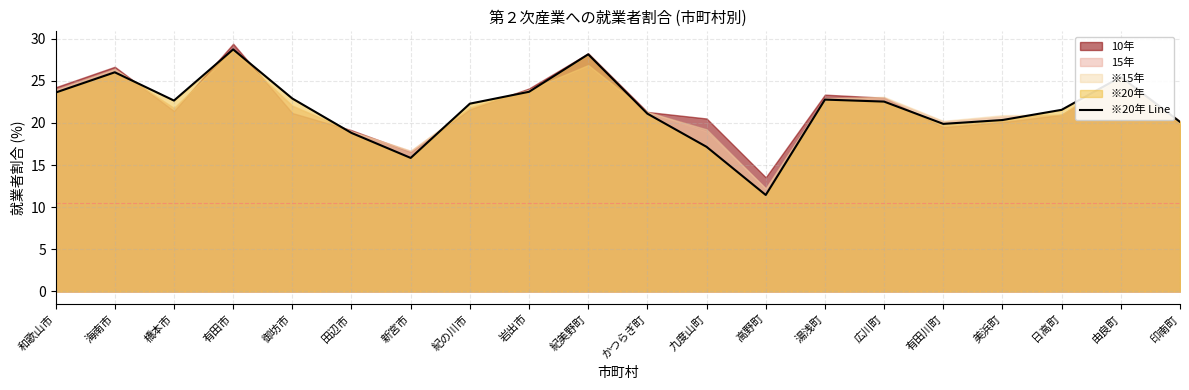

True or false: the data shows 19.9 at 有田川町.

True